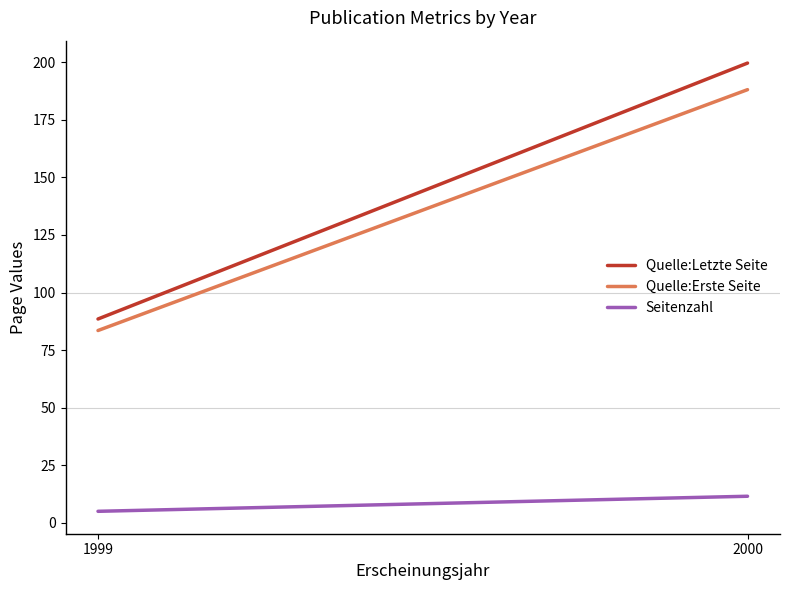

Which series has the widest spread of values?

Quelle:Letzte Seite